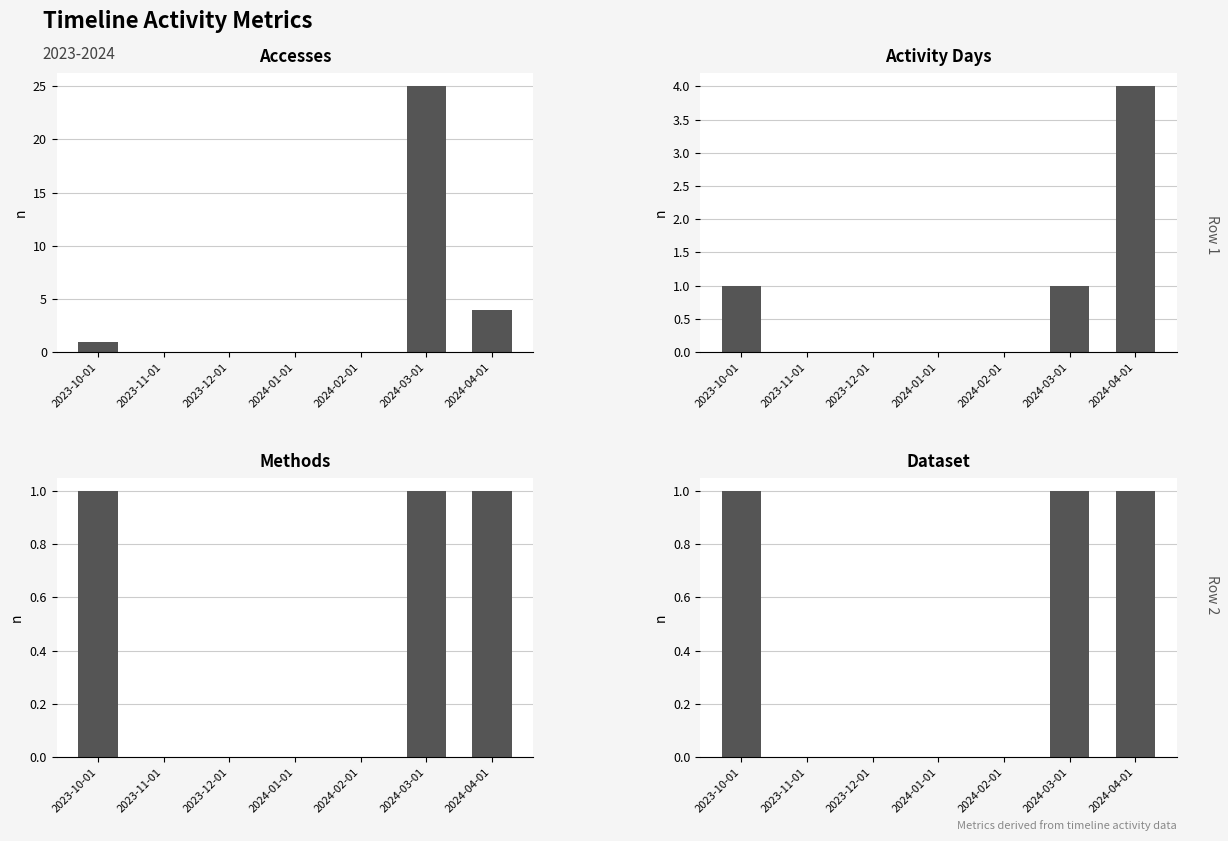

Which label corresponds to the smallest value in the chart?

2023-11-01